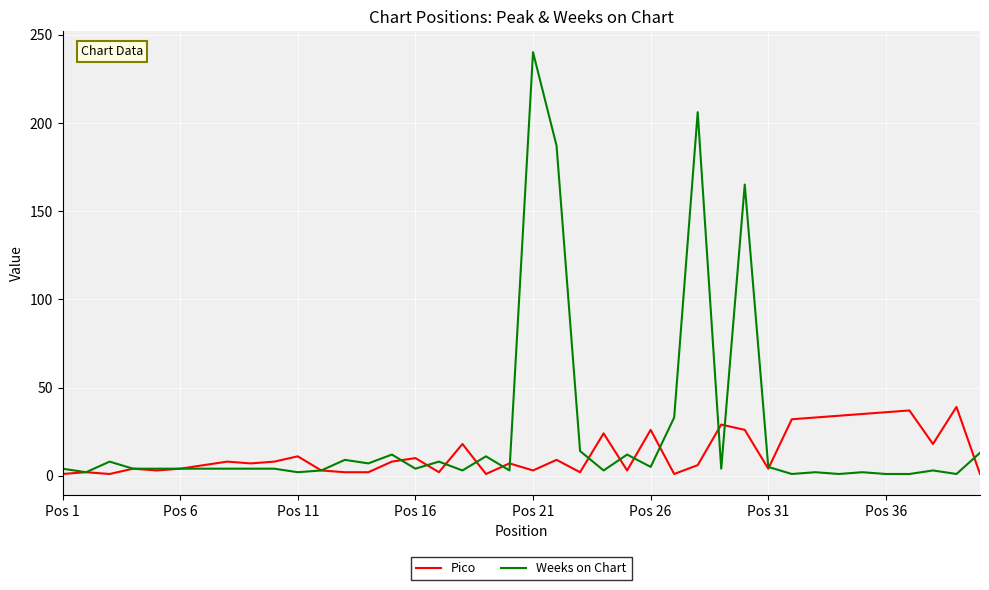

What is the difference between the maximum and minimum values in the Pico series?

38